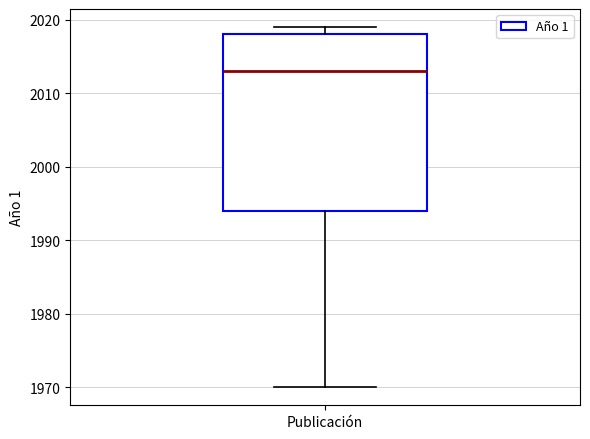

Read this box plot against the y-axis: the position of the median line, the range covered by the box, and the ends of both whiskers. The values are not printed on the chart, so give them approximately, as read against the axis.

median 2013, box 1994 to 2018, whiskers 1970 to 2019